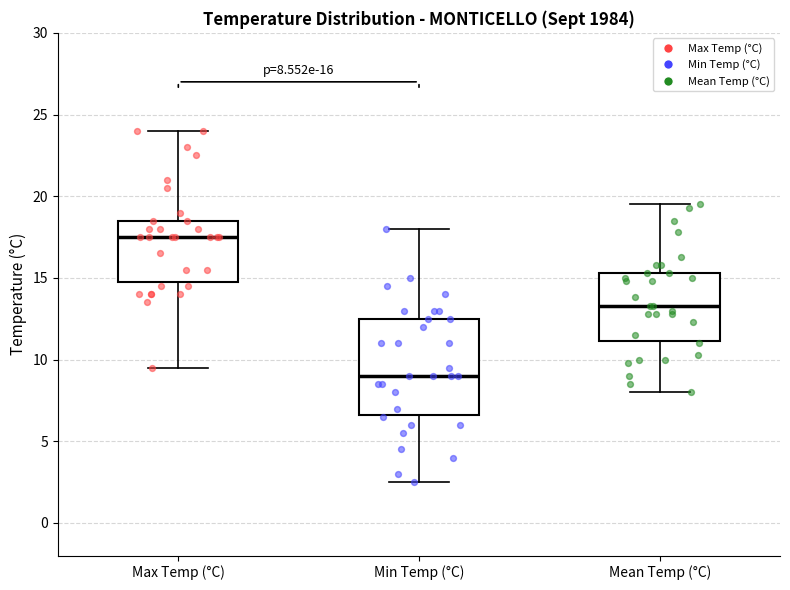

Which box's median line is the highest?

Max Temp (°C)